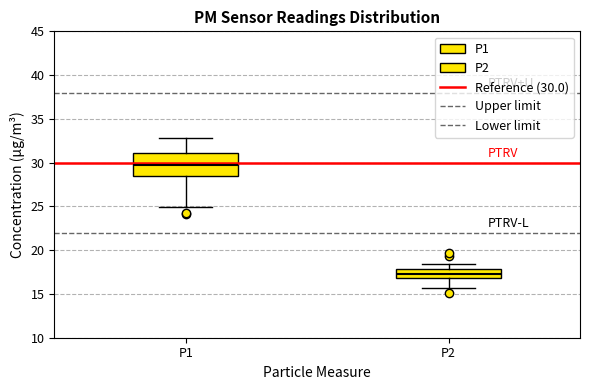

Reading left to right, read every box against the y-axis: the position of its median line, the range the box covers, and the ends of its whiskers. The values are not printed on the chart, so give them approximately, as read against the axis.

P1: median 30.0, box 28.5 to 31.0, whiskers 25.0 to 33.0
P2: median 17.5, box 17.0 to 18.0, whiskers 15.5 to 18.5